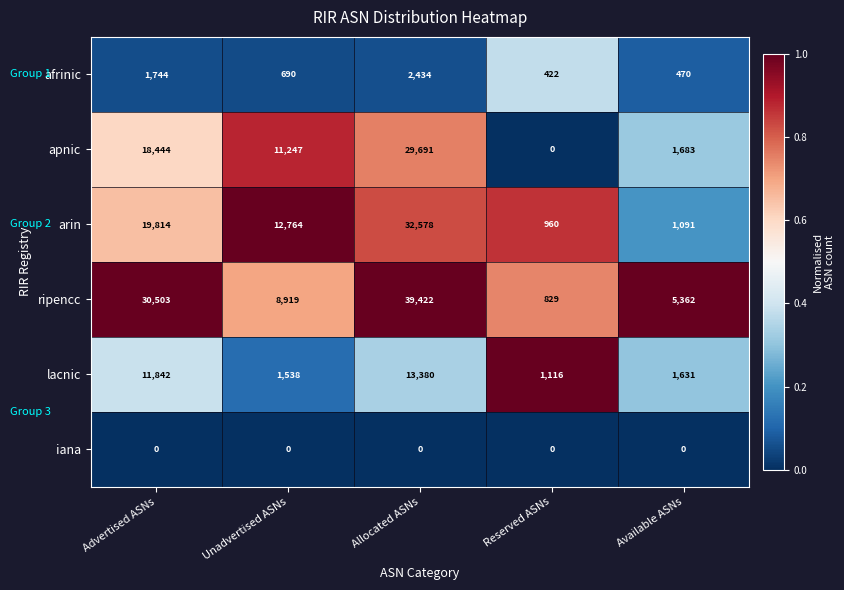

Reading left to right, what are all the values shown in this chart?

afrinic: Advertised ASNs=1744	Unadvertised ASNs=690	Allocated ASNs=2434	Reserved ASNs=422	Available ASNs=470
apnic: Advertised ASNs=18444	Unadvertised ASNs=11247	Allocated ASNs=29691	Reserved ASNs=0	Available ASNs=1683
arin: Advertised ASNs=19814	Unadvertised ASNs=12764	Allocated ASNs=32578	Reserved ASNs=960	Available ASNs=1091
ripencc: Advertised ASNs=30503	Unadvertised ASNs=8919	Allocated ASNs=39422	Reserved ASNs=829	Available ASNs=5362
lacnic: Advertised ASNs=11842	Unadvertised ASNs=1538	Allocated ASNs=13380	Reserved ASNs=1116	Available ASNs=1631
iana: Advertised ASNs=0	Unadvertised ASNs=0	Allocated ASNs=0	Reserved ASNs=0	Available ASNs=0